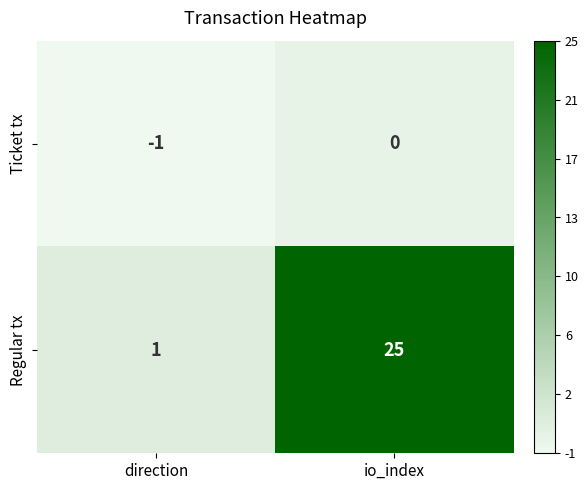

What is the sum of the Regular tx values at io_index and direction?

26